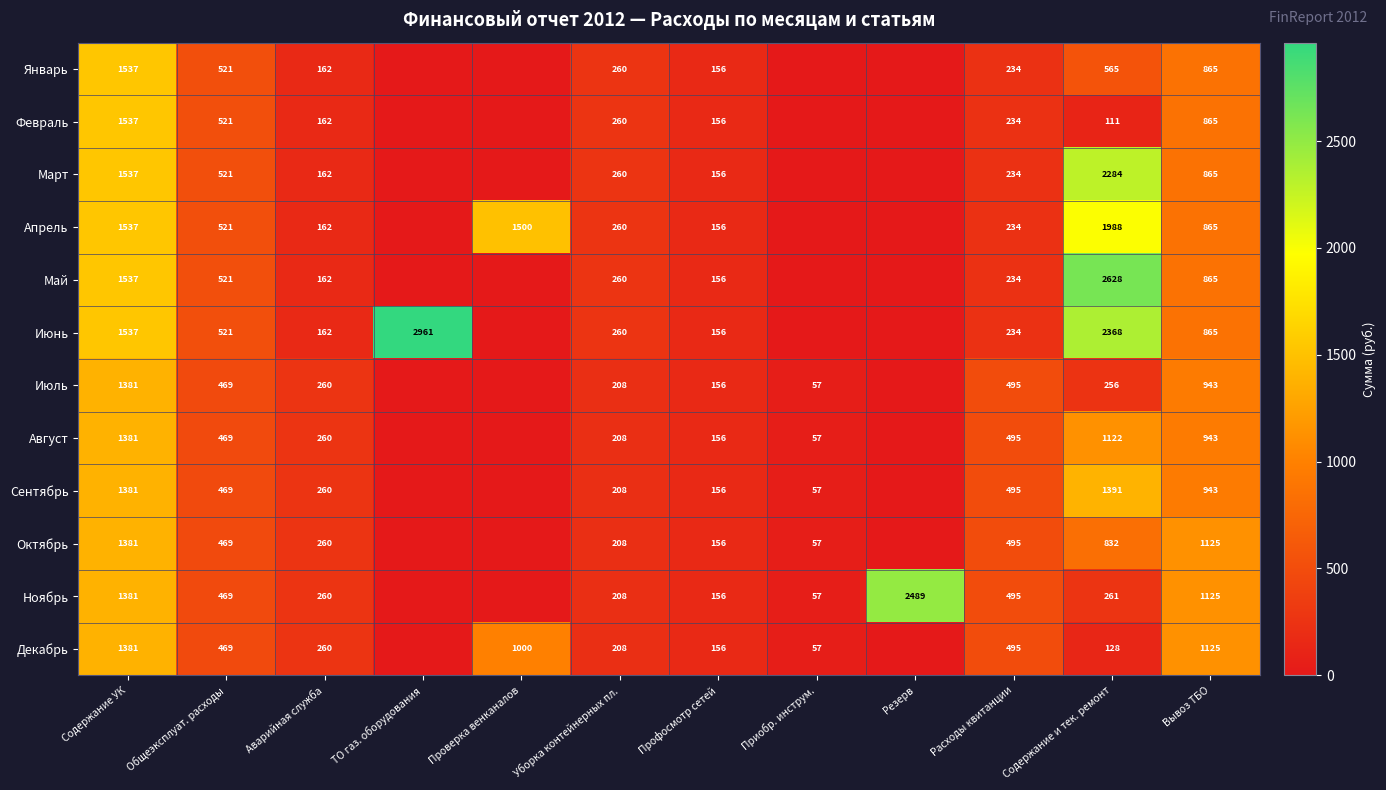

What is the spread (max minus min) of values at Аварийная служба?

98